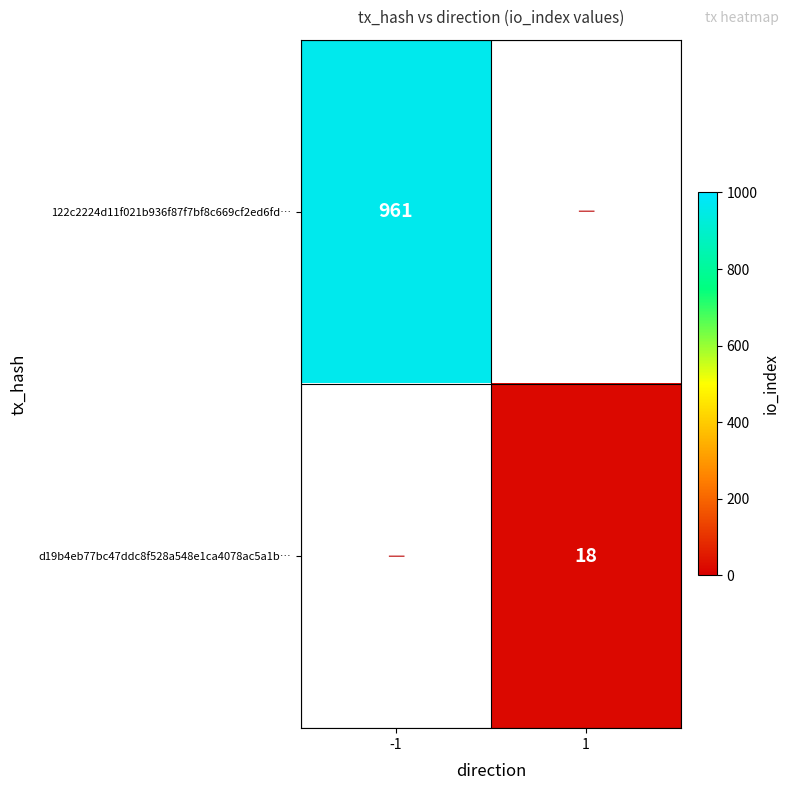

At how many categories does at least one series exceed 488?

1